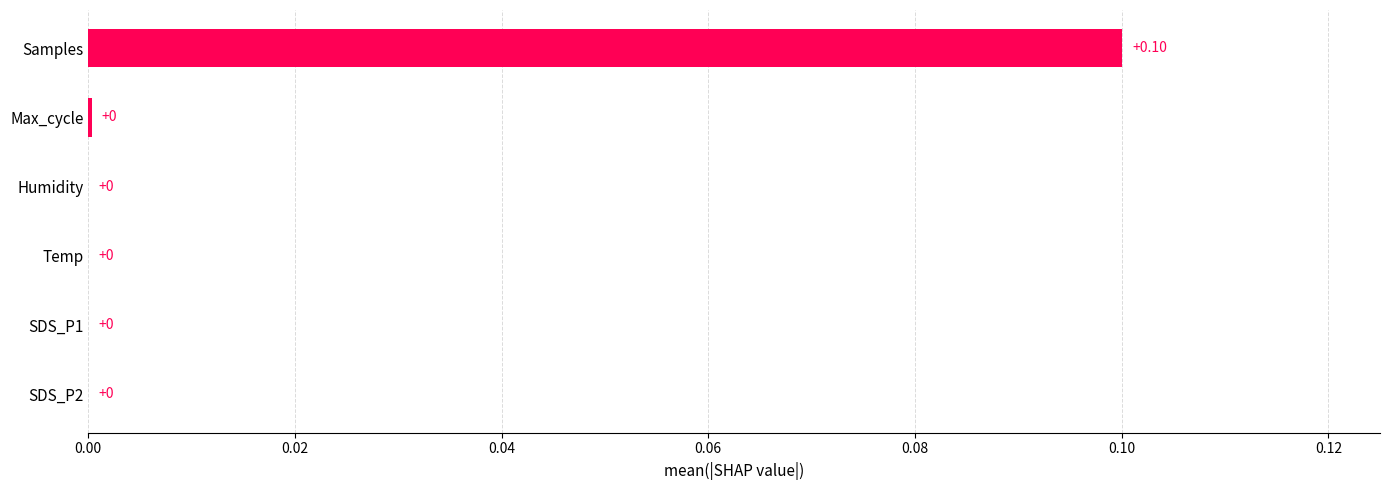

Which has a higher value, Samples or Temp?

Samples